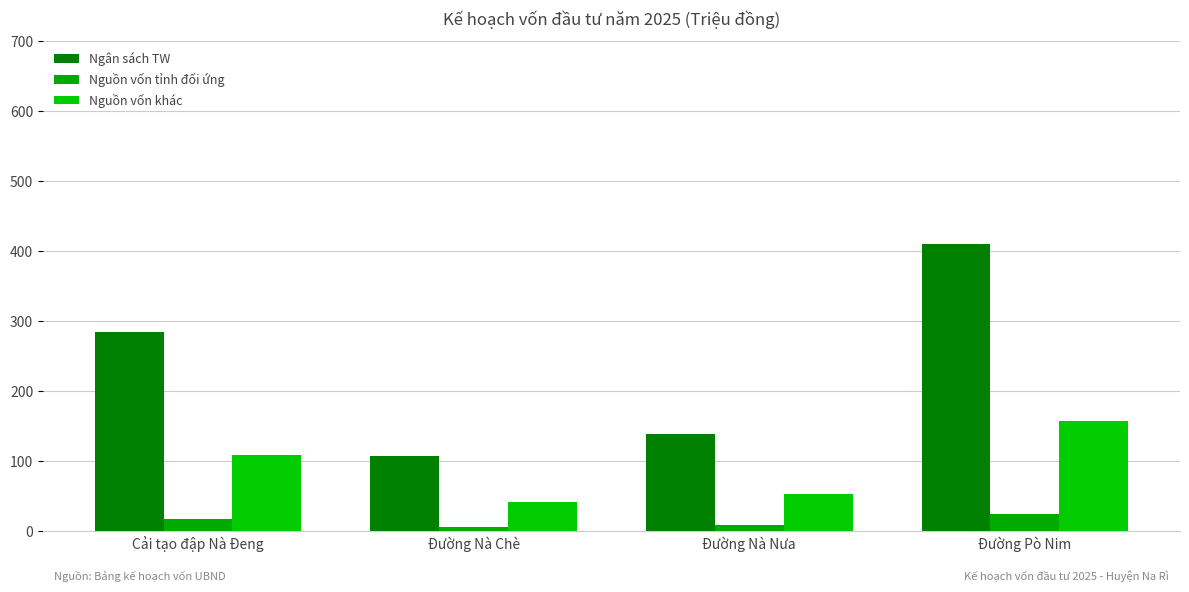

At Đường Nà Chè, list the series in order from smallest to largest.

Nguồn vốn tỉnh đối ứng, Nguồn vốn khác, Ngân sách TW